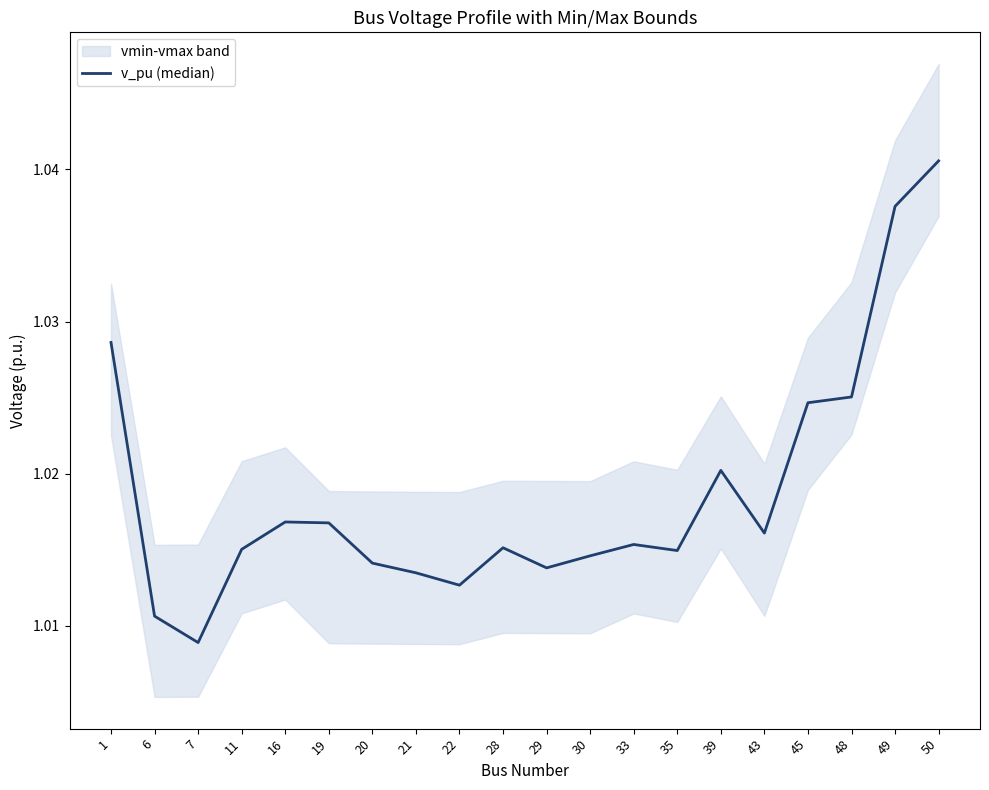

What is the sum of all values?

20.4